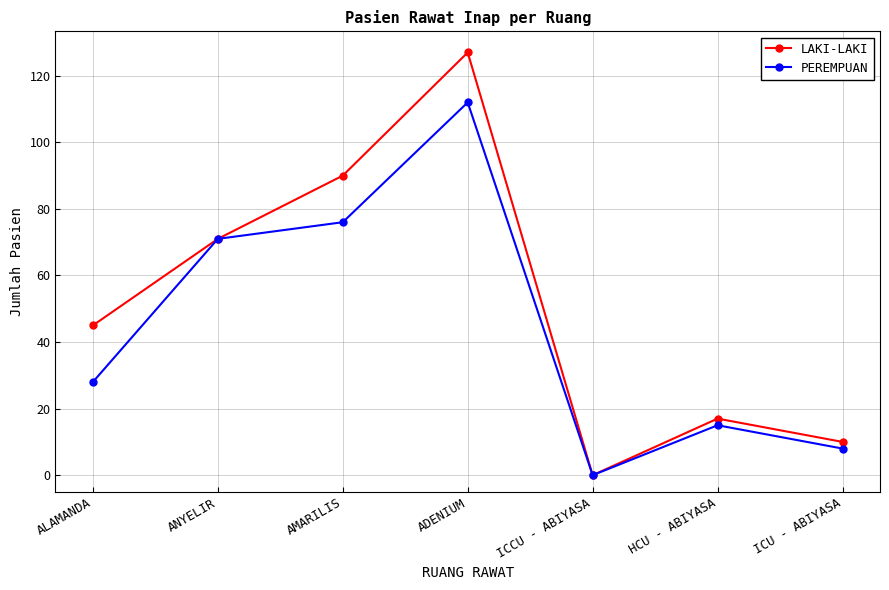

How many values in the PEREMPUAN series are below 28?

3